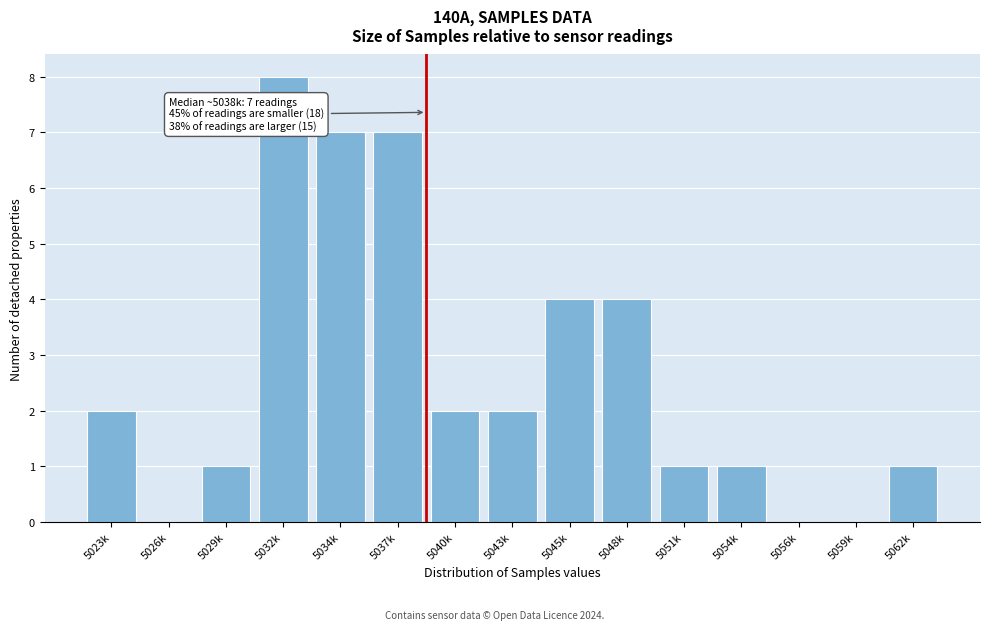

Reading left to right, transcribe all the data shown in this chart.

5023k=2	5026k=0	5029k=1	5032k=8	5034k=7	5037k=7	5040k=2	5043k=2	5045k=4	5048k=4	5051k=1	5054k=1	5056k=0	5059k=0	5062k=1